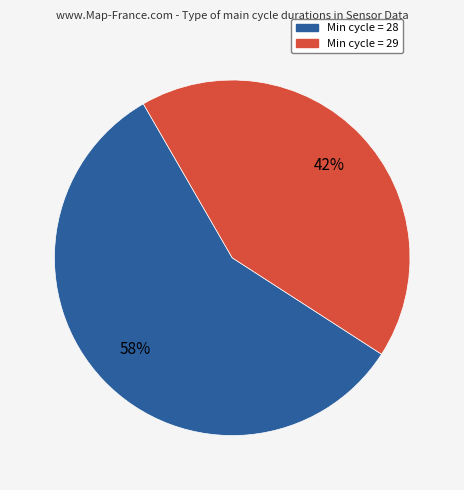

To the nearest percent, what is the average slice percentage?

50%